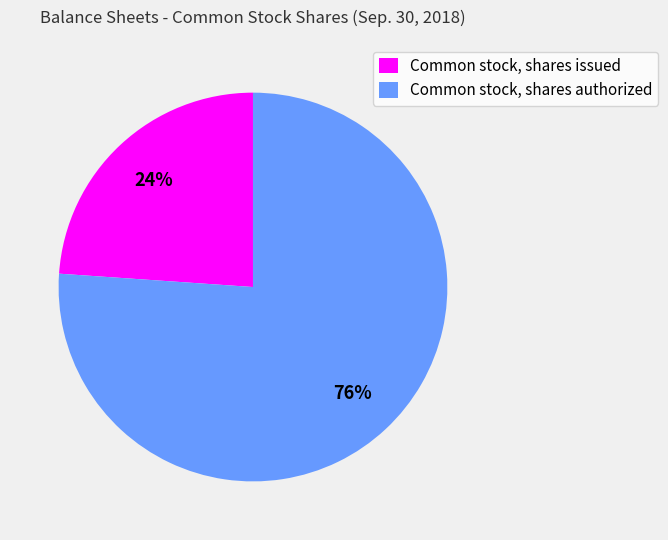

How many segments does this pie chart have?

2